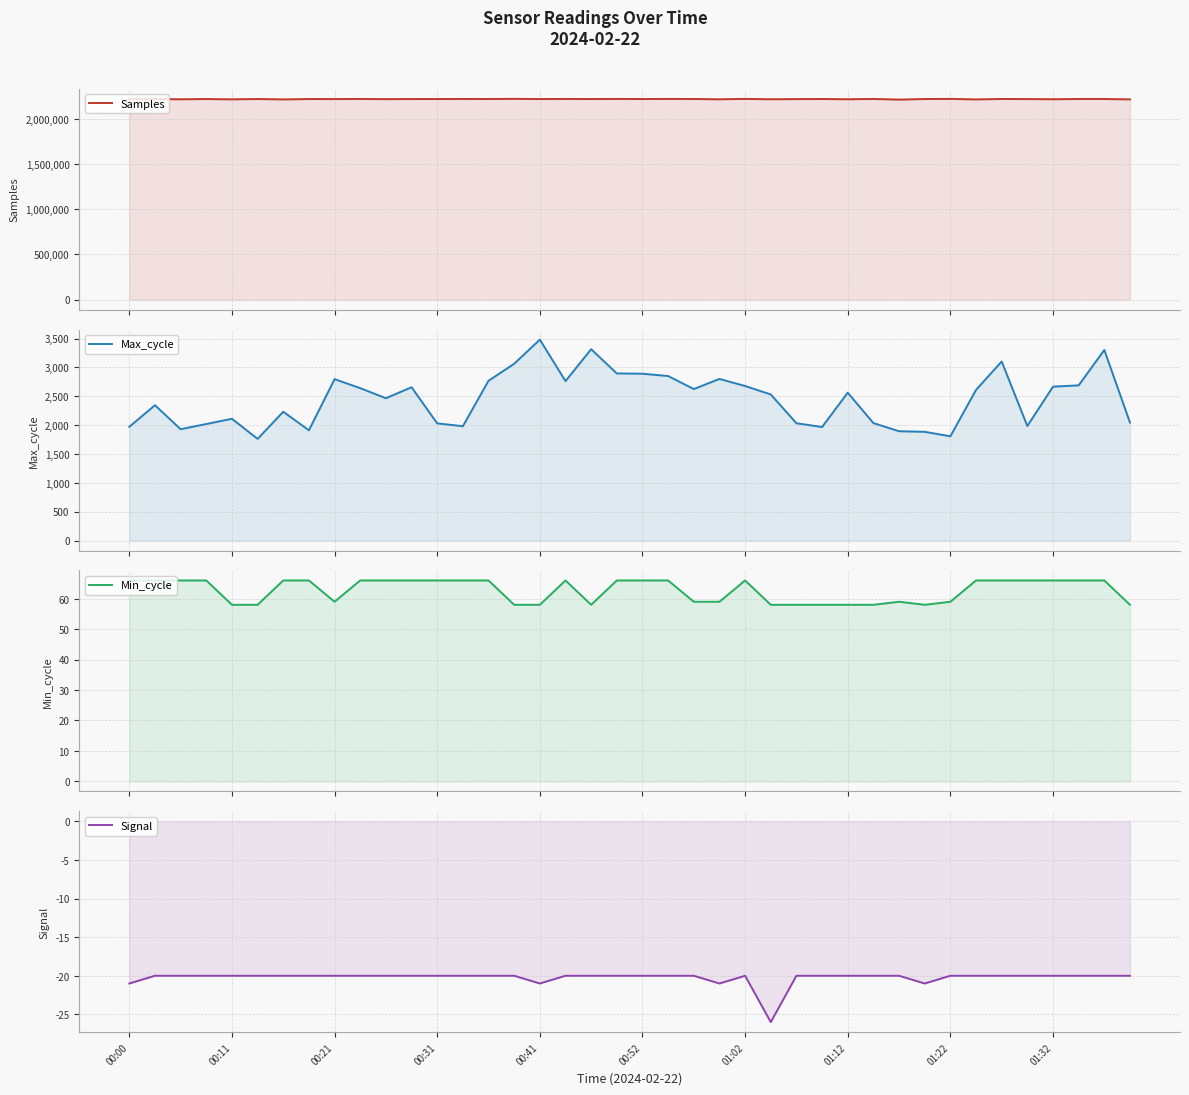

How many interior local valleys does the Samples series have?

16